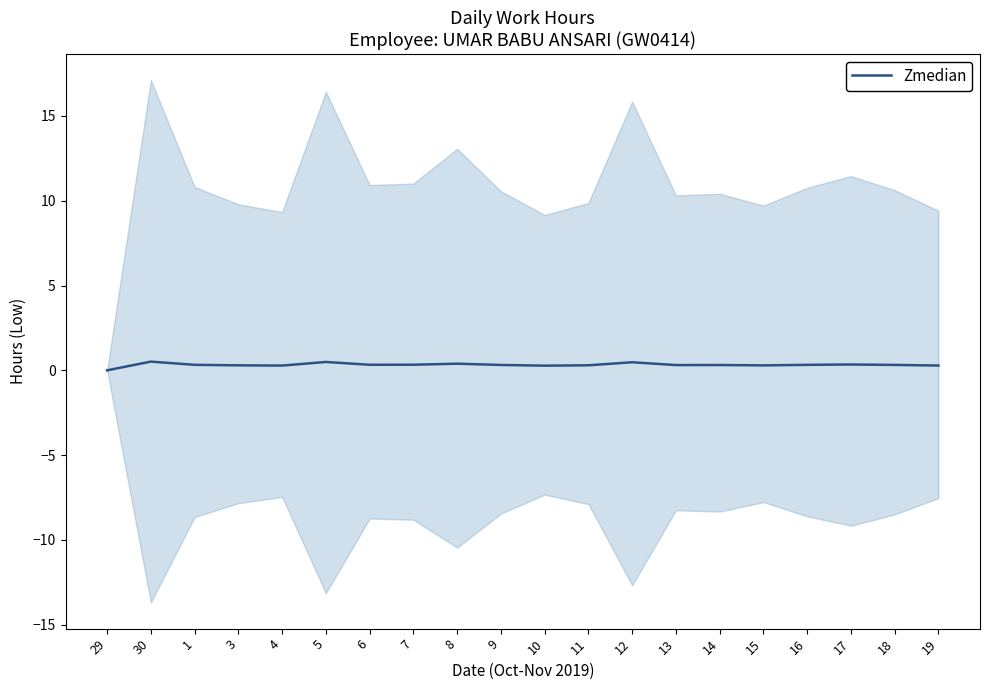

True or false: the data shows 0.3 at 6.

True